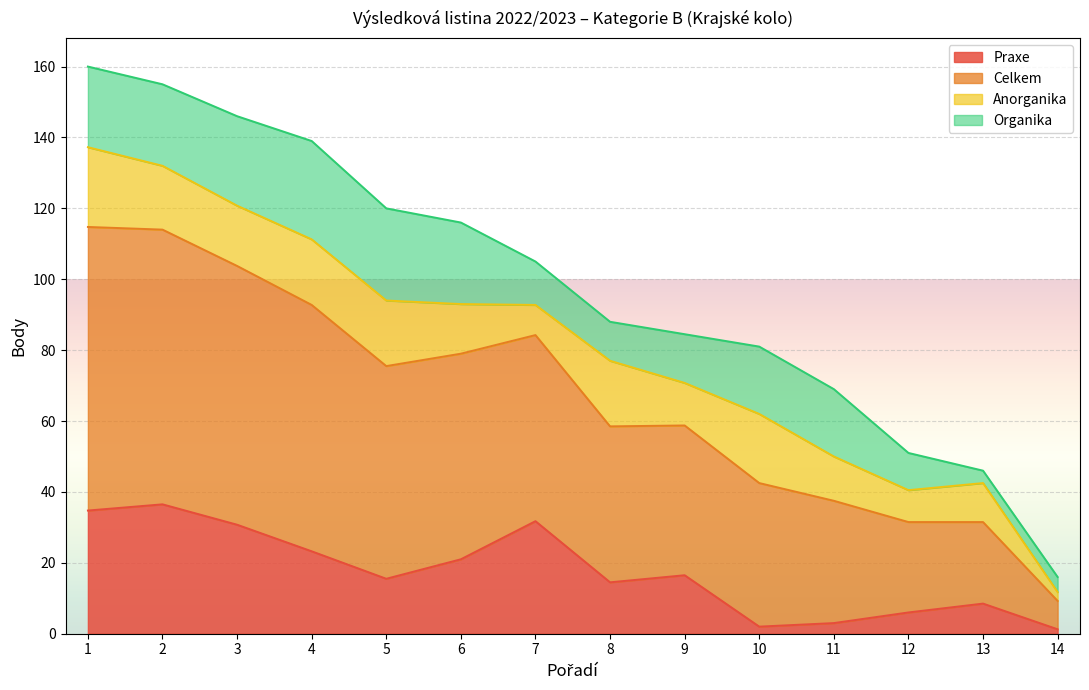

Does the chart display data point markers on the line(s)?

No